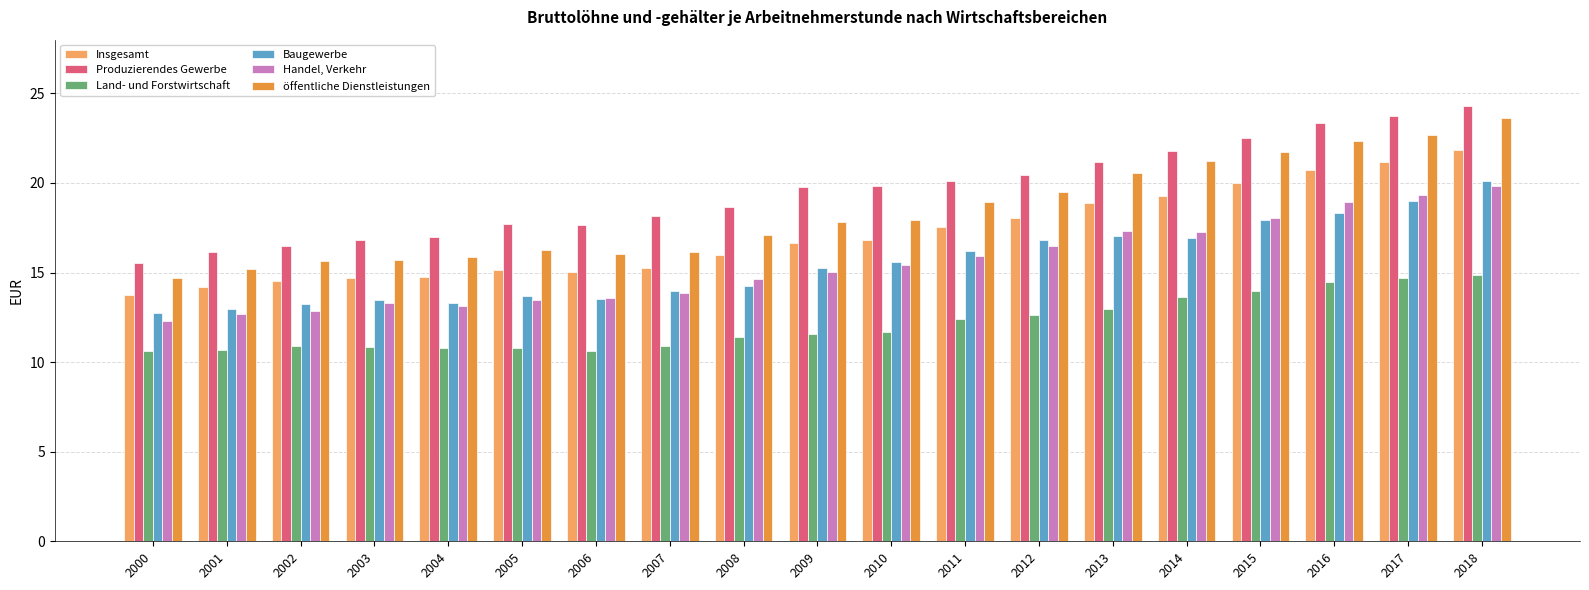

What is the sum of the Insgesamt values at 2012 and 2006?

33.1